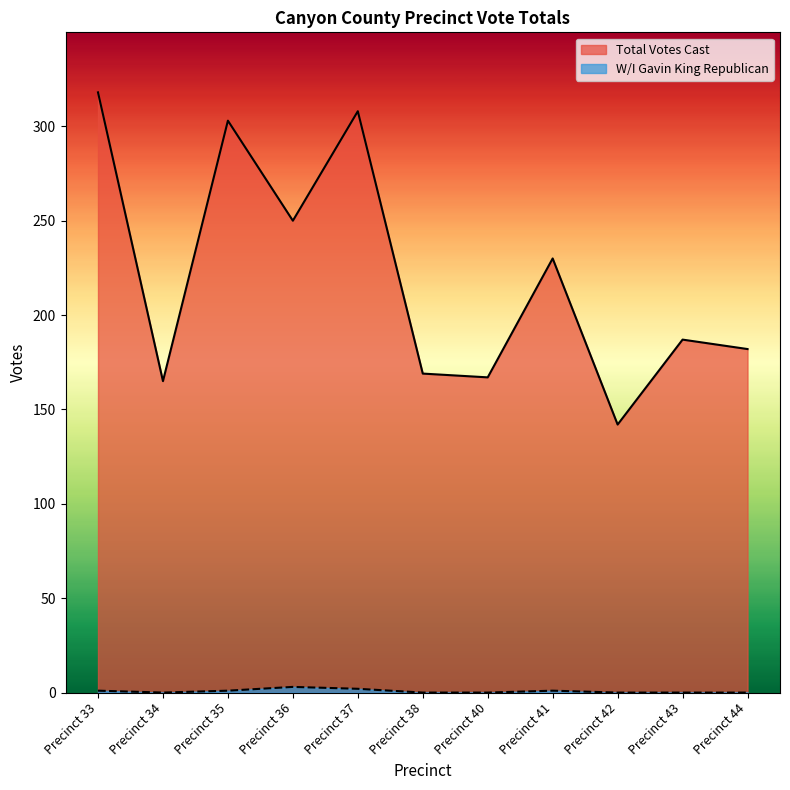

At Precinct 35, list the series in order from largest to smallest.

Total Votes Cast, W/I Gavin King Republican